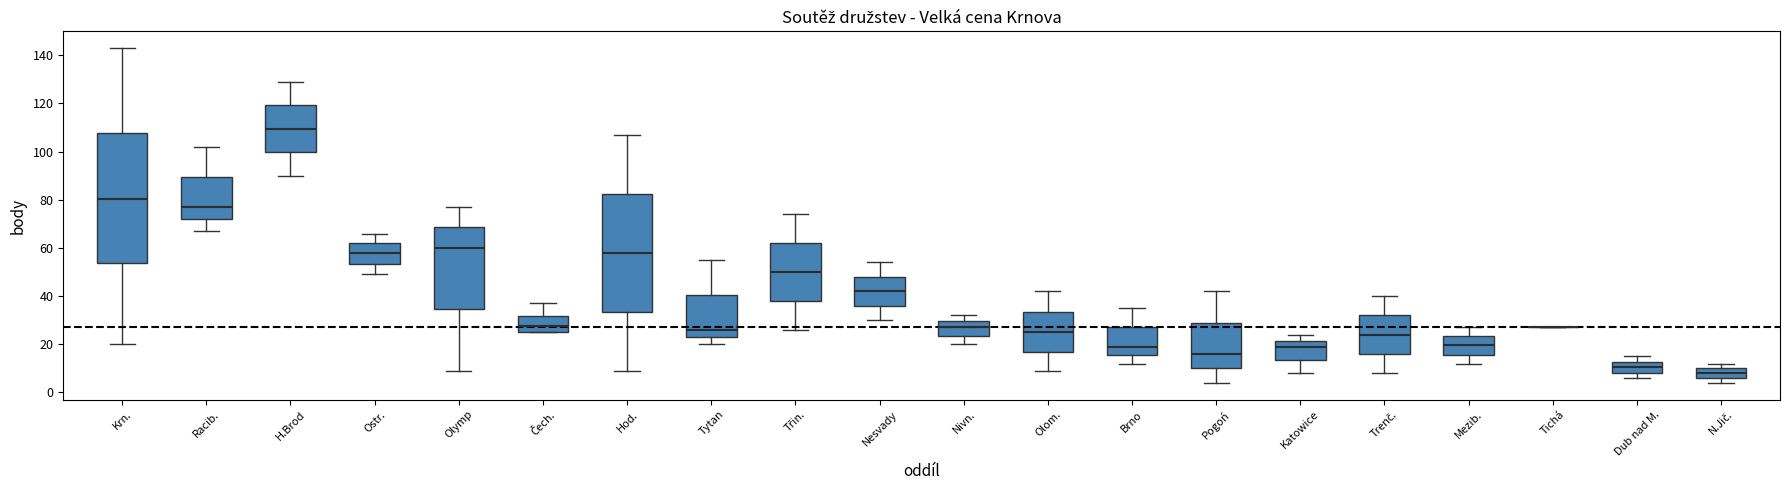

Reading left to right, transcribe this box plot: for each box, give where its median line is, the range the box spans, and where its two whiskers end, as read against the y-axis. The values are not printed on the chart, so give them approximately, as read against the axis.

Krn.: median 80, box 54 to 108, whiskers 20 to 144
Racib.: median 78, box 72 to 90, whiskers 68 to 102
H.Brod: median 110, box 100 to 120, whiskers 90 to 130
Ostr.: median 58, box 54 to 62, whiskers 50 to 66
Olymp: median 60, box 34 to 68, whiskers 10 to 78
Čech.: median 28, box 26 to 32, whiskers 26 to 38
Hod.: median 58, box 34 to 82, whiskers 10 to 108
Tytan: median 26, box 24 to 40, whiskers 20 to 56
Třin.: median 50, box 38 to 62, whiskers 26 to 74
Nesvady: median 42, box 36 to 48, whiskers 30 to 54
Nivn.: median 28, box 24 to 30, whiskers 20 to 32
Olom.: median 26, box 18 to 34, whiskers 10 to 42
Brno: median 20, box 16 to 28, whiskers 12 to 36
Pogoń: median 16, box 10 to 30, whiskers 4 to 42
Katowice: median 20, box 14 to 22, whiskers 8 to 24
Trenč.: median 24, box 16 to 32, whiskers 8 to 40
Mezib.: median 20, box 16 to 24, whiskers 12 to 28
Tichá: box collapsed to a line at 28, whiskers 28 to 28
Dub nad M.: median 10, box 8 to 12, whiskers 6 to 16
N.Jič.: median 8, box 6 to 10, whiskers 4 to 12